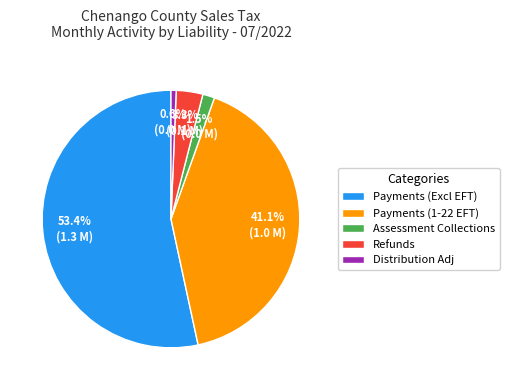

What is the ratio of the value at Payments (Excl EFT) to the value at Payments (1-22 EFT)?

1.3